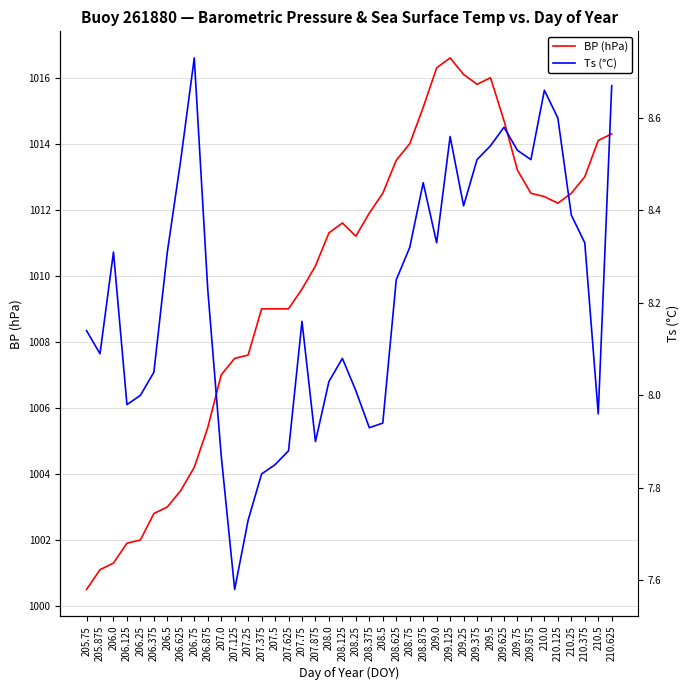

Rank the series by their maximum value, from lowest to highest.

Ts (°C), BP (hPa)